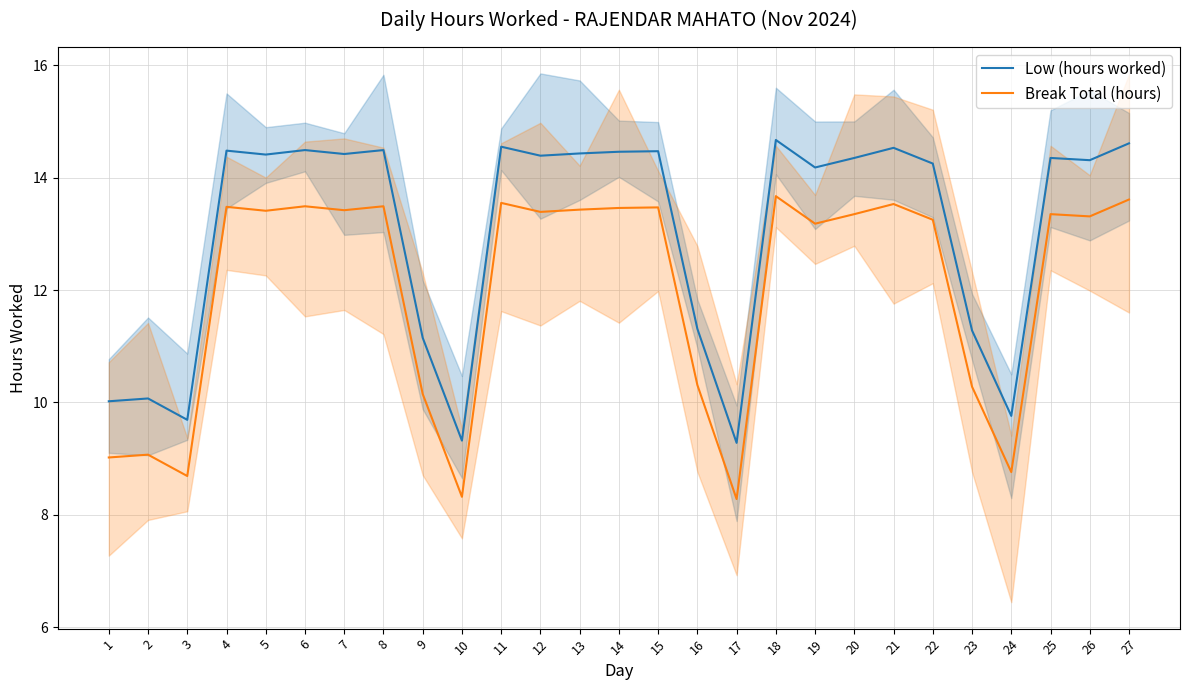

True or false: Low (hours worked) has more than 2 points higher than both neighbors.

True